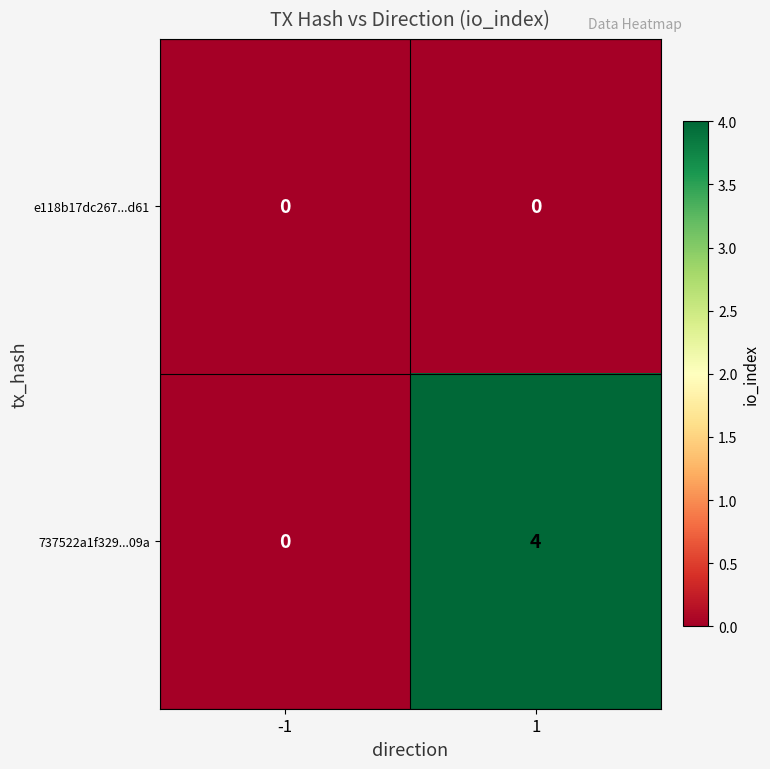

What is the greatest value displayed?

4